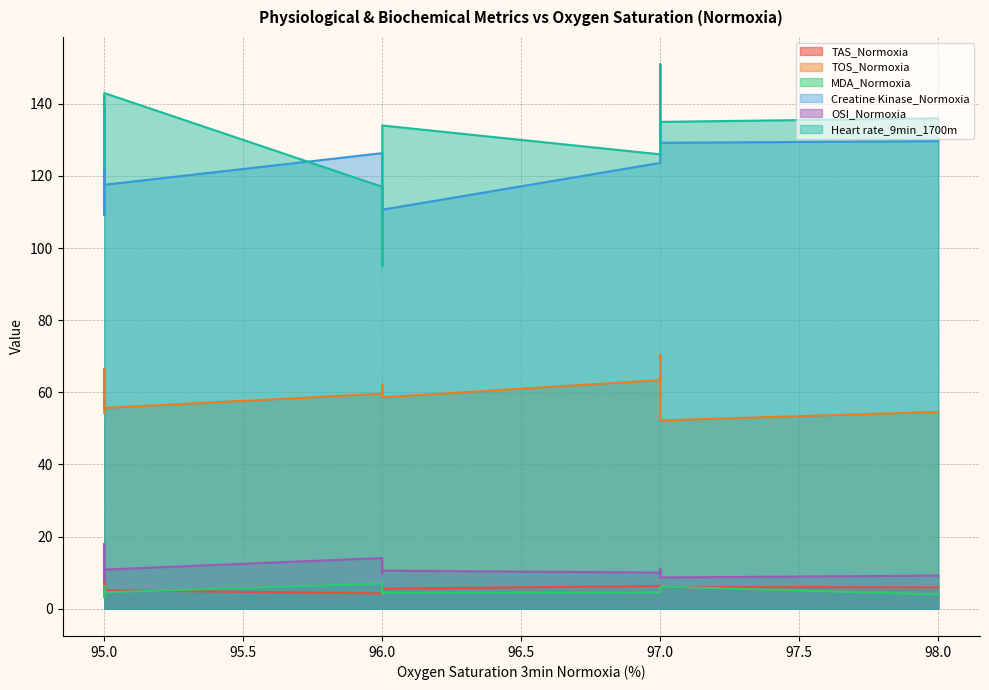

List the series in order of their peak value, lowest first.

MDA_Normoxia, TAS_Normoxia, OSI_Normoxia, TOS_Normoxia, Creatine Kinase_Normoxia, Heart rate_9min_1700m